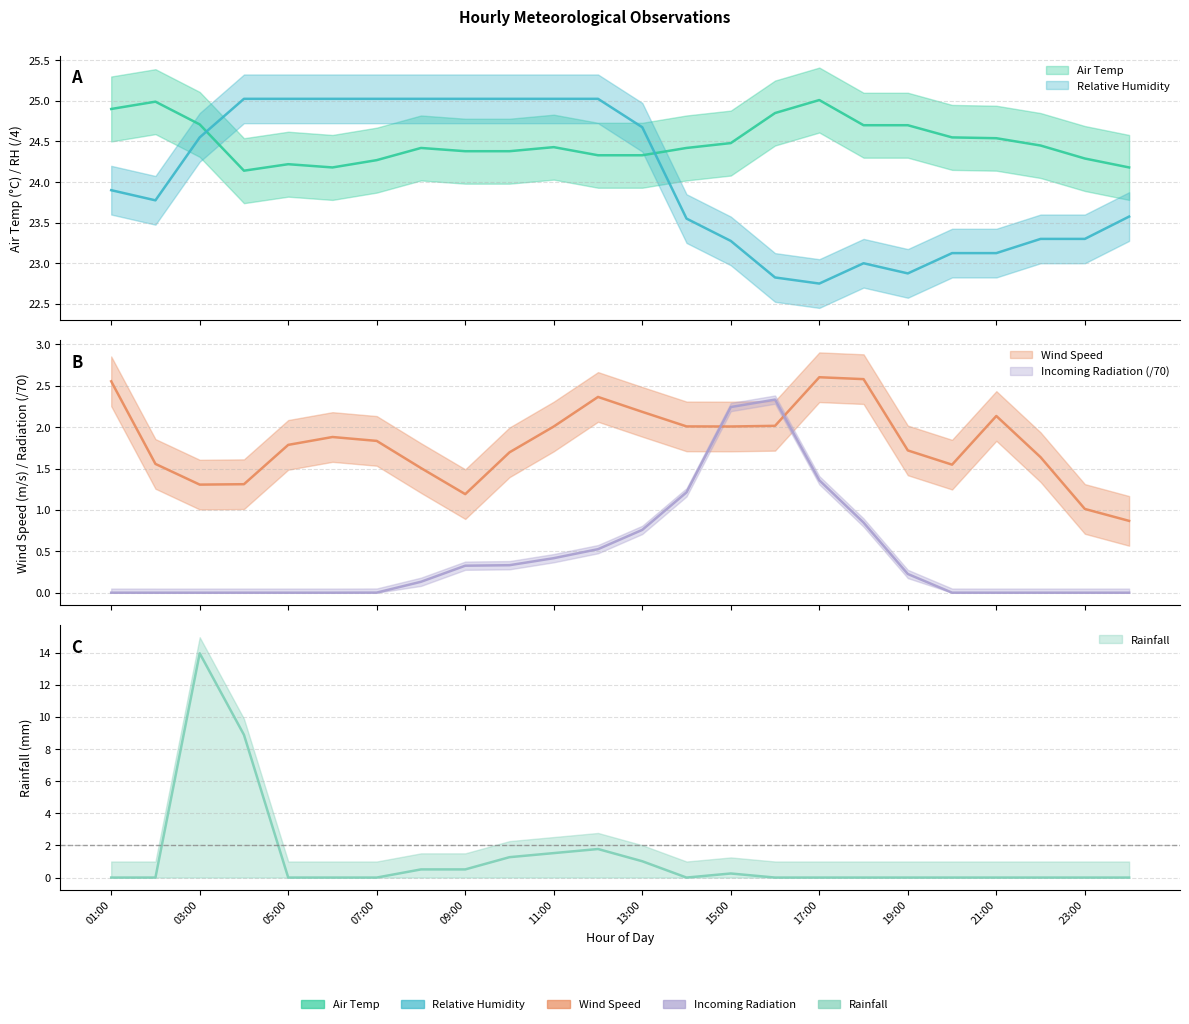

What is the approximate value of Rainfall at 10:00?

1.3